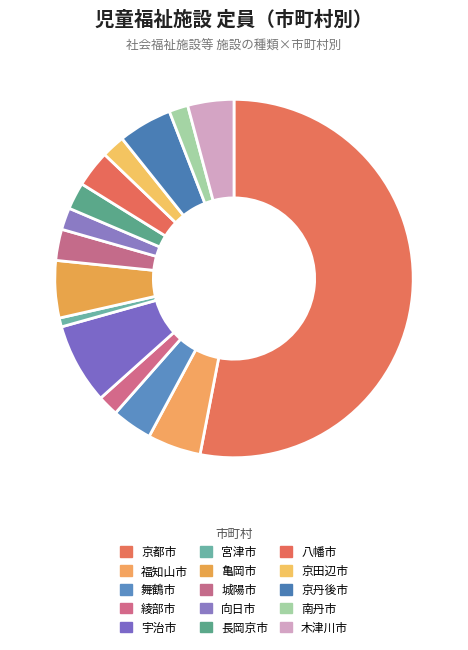

How many segments does this pie chart have?

15